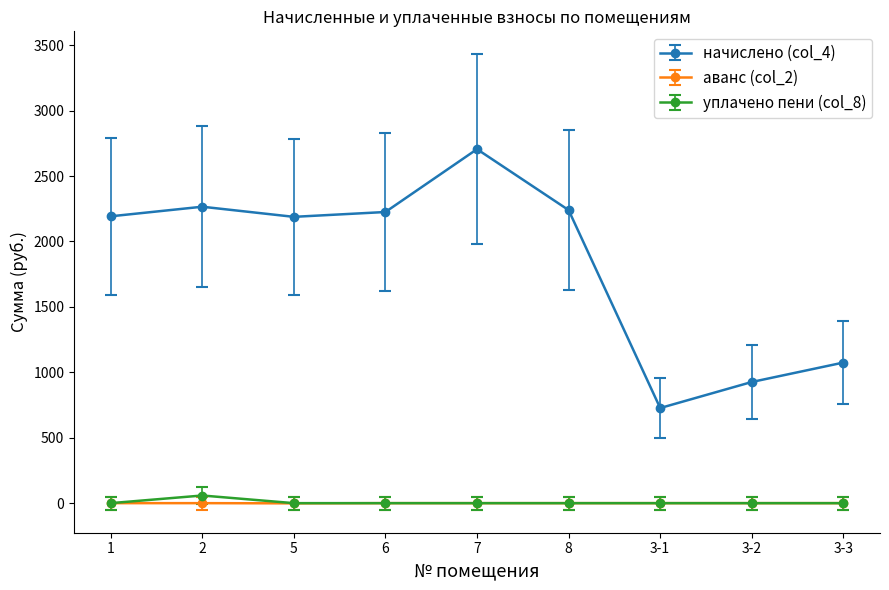

At which category does the chart reach its peak across all series?

7